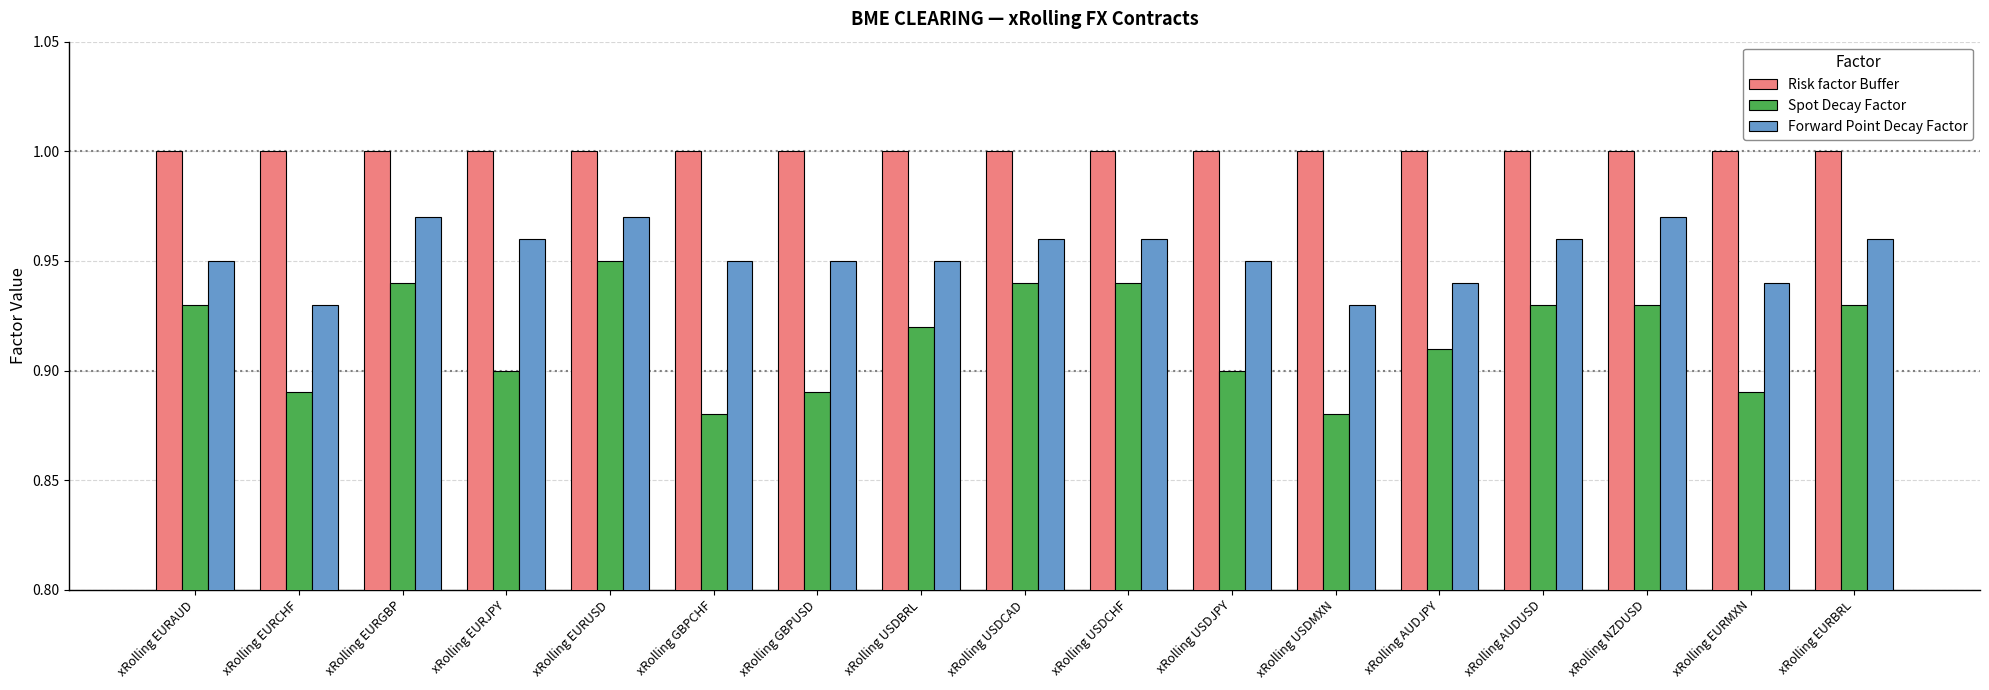

Is it true that Risk factor Buffer equals 1.7 at xRolling EURUSD?

False